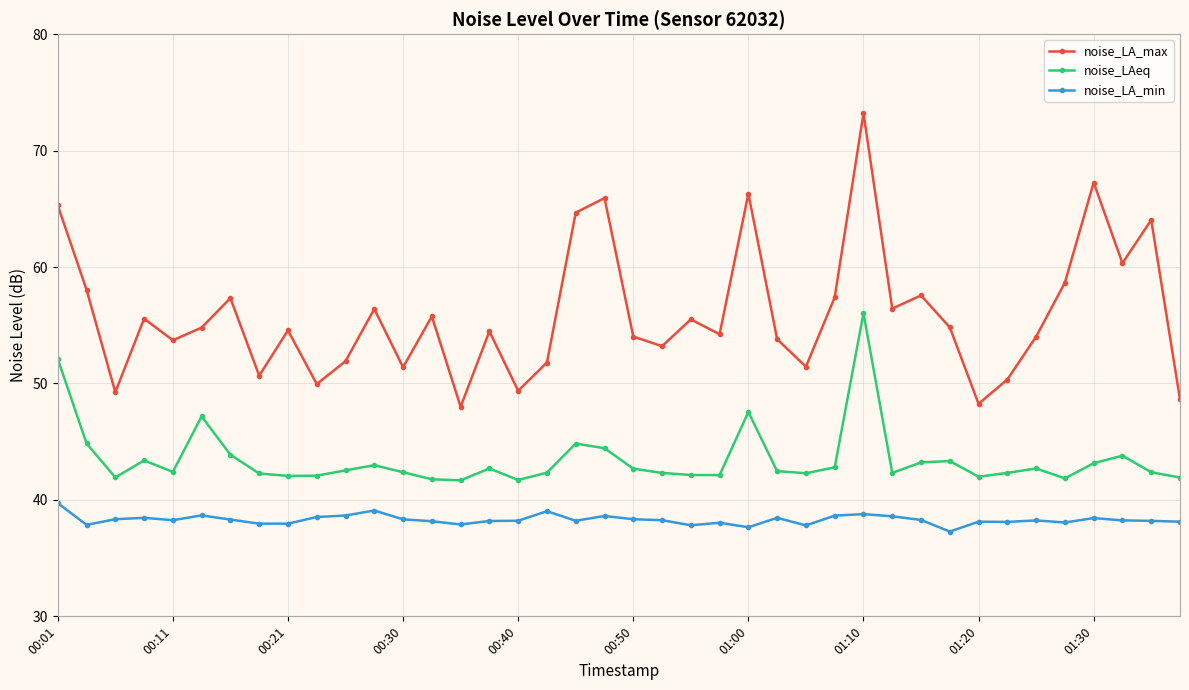

What is the sum of all noise_LA_max values?

2238.3